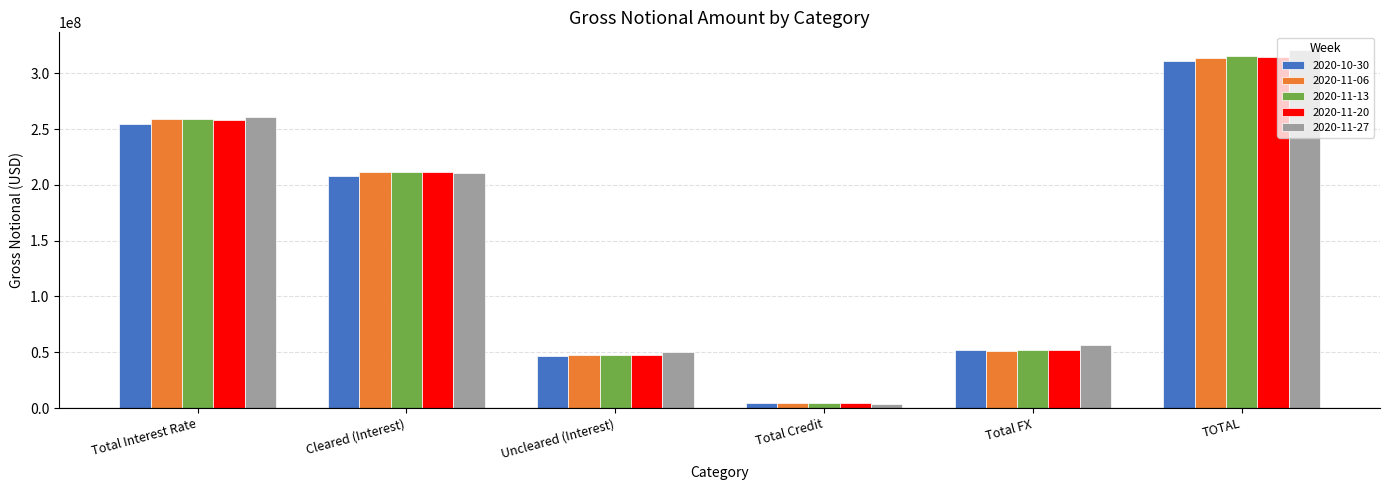

How many values in the 2020-11-20 series are below 211104238?

3